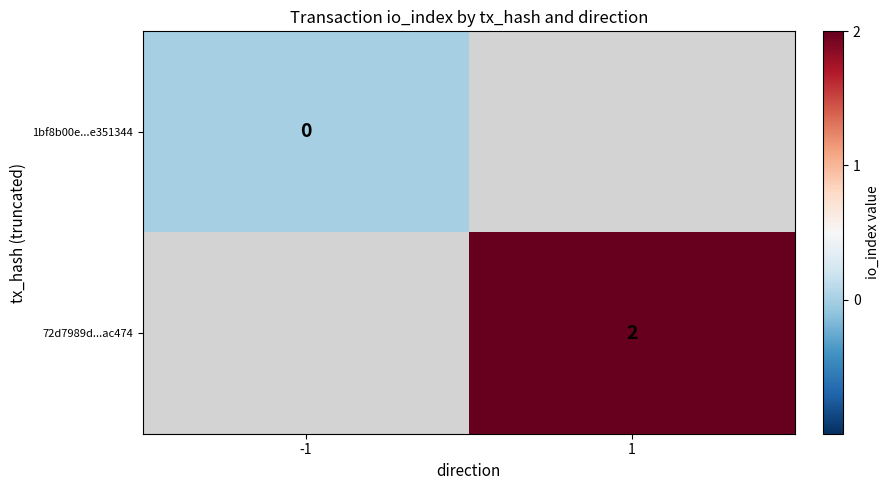

The 72d7989d...ac474 series shows 0.4 at 1. True or false?

False